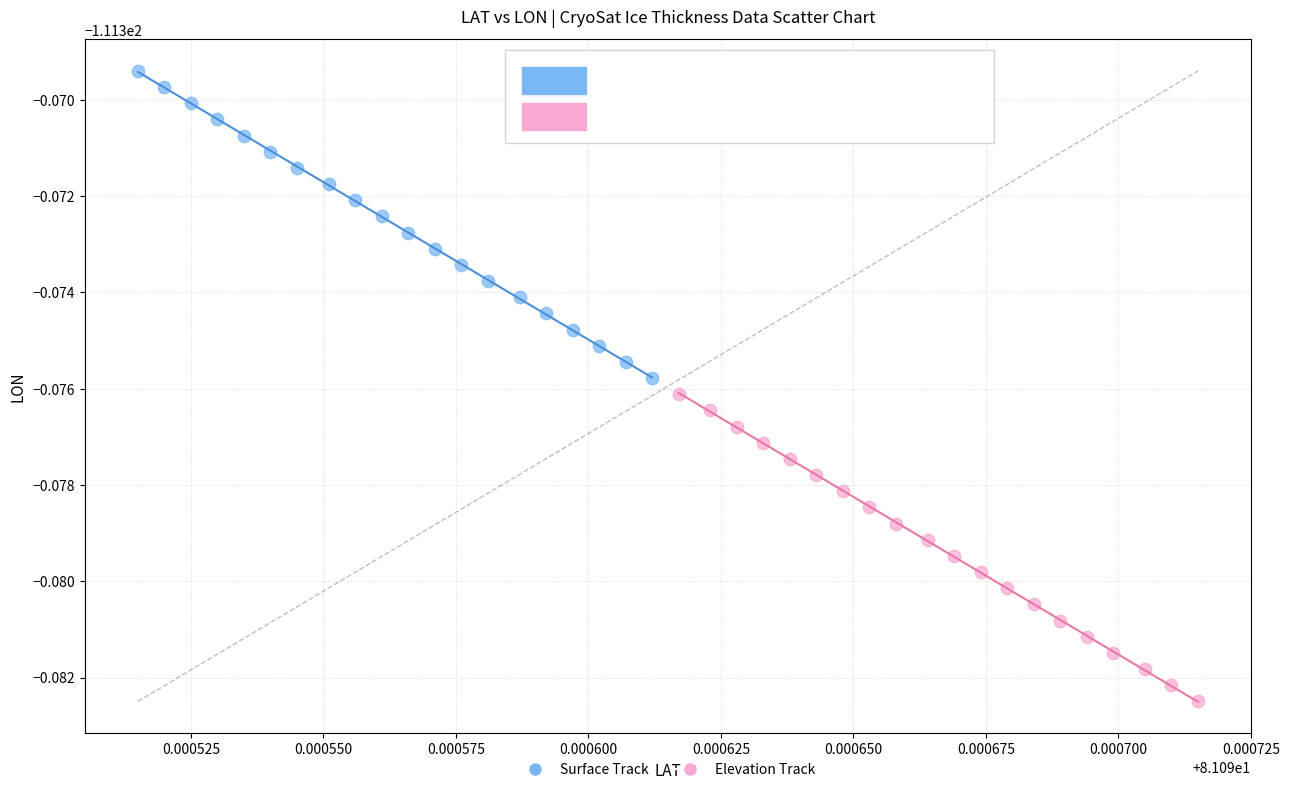

Which series reaches the minimum Y coordinate?

Elevation Track